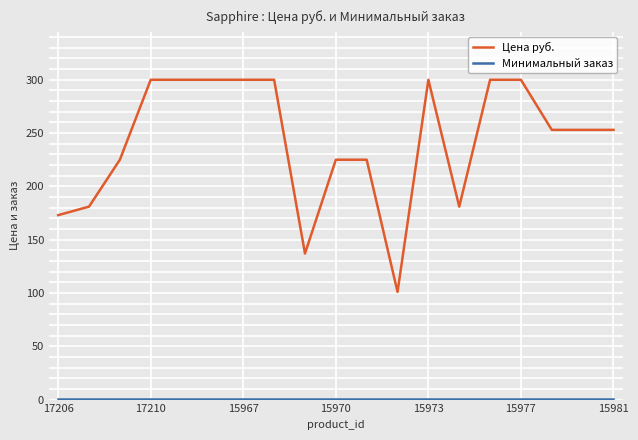

Which series has the widest spread of values?

Цена руб.